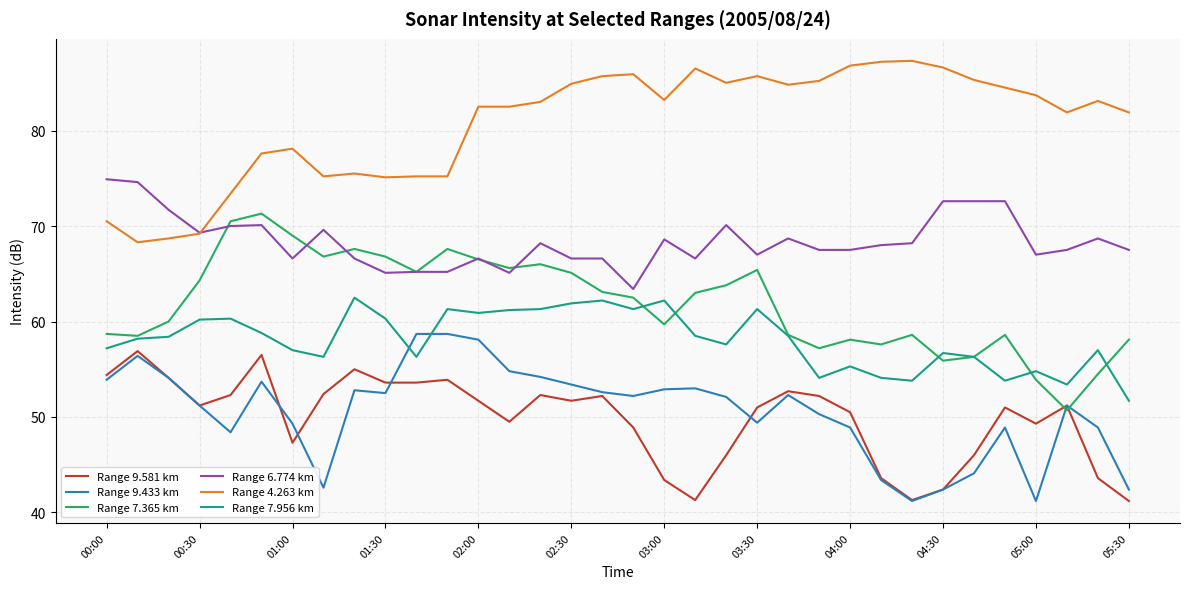

What is the maximum value for Range 7.956 km?

62.5